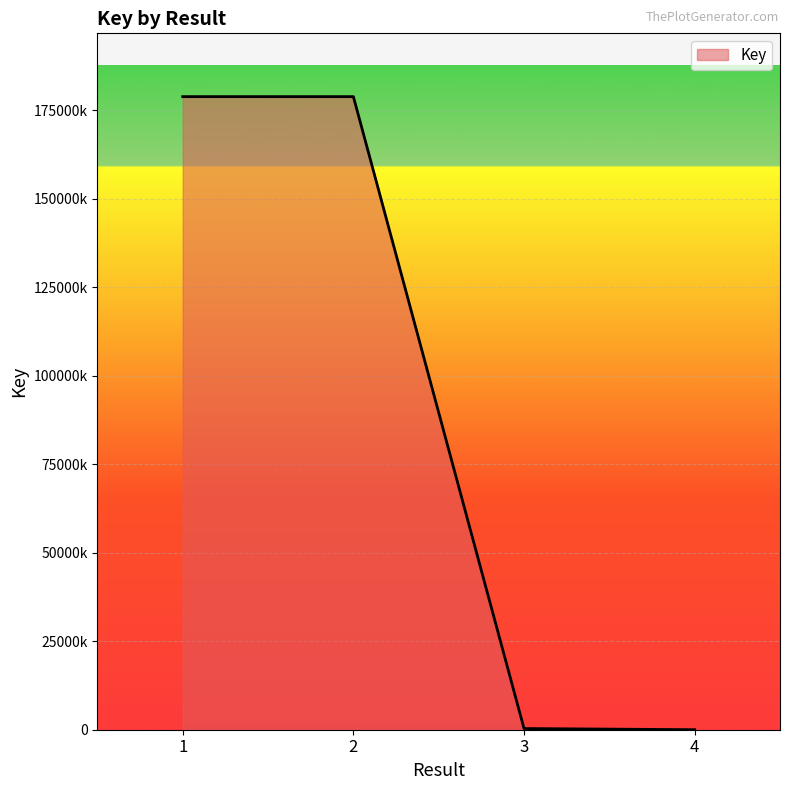

Is this an area chart (filled region under the line)?

Yes